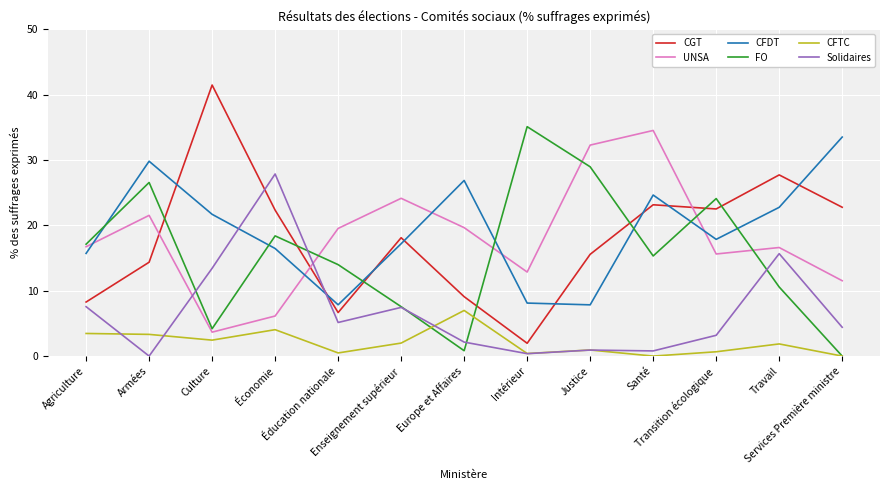

Where is the first local maximum for FO?

Armées